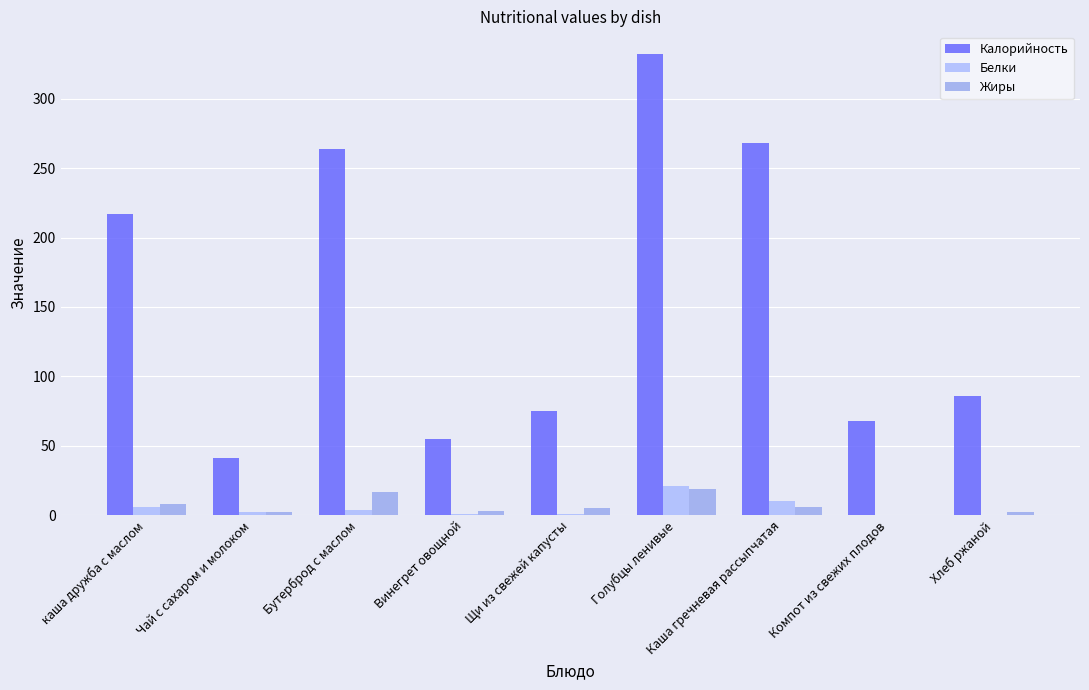

How many series are shown in this chart?

3